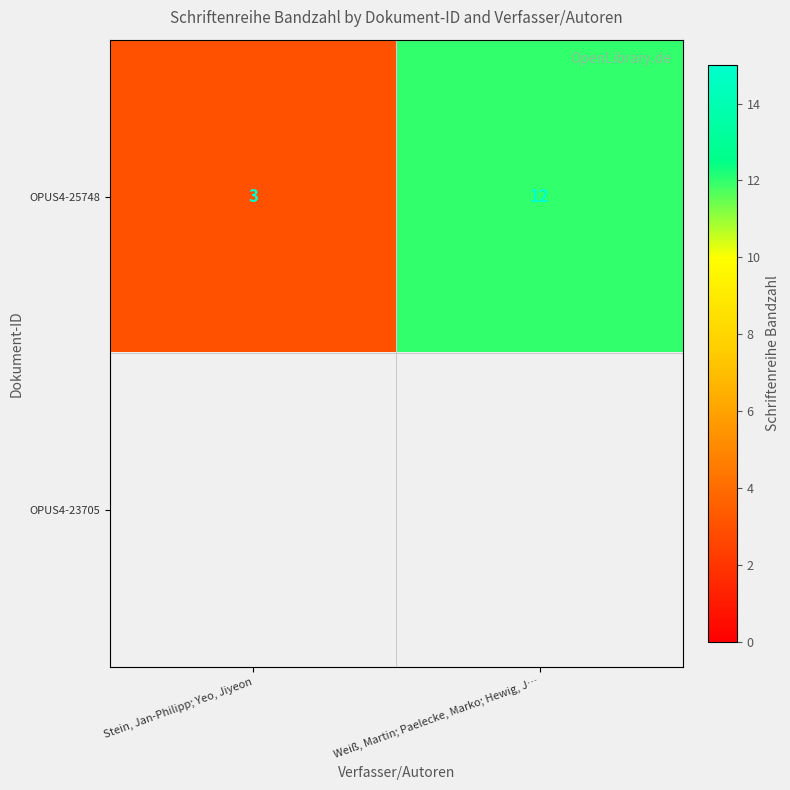

True or false: OPUS4-25748 has a value of 5 at Stein, Jan-Philipp; Yeo, Jiyeon.

False